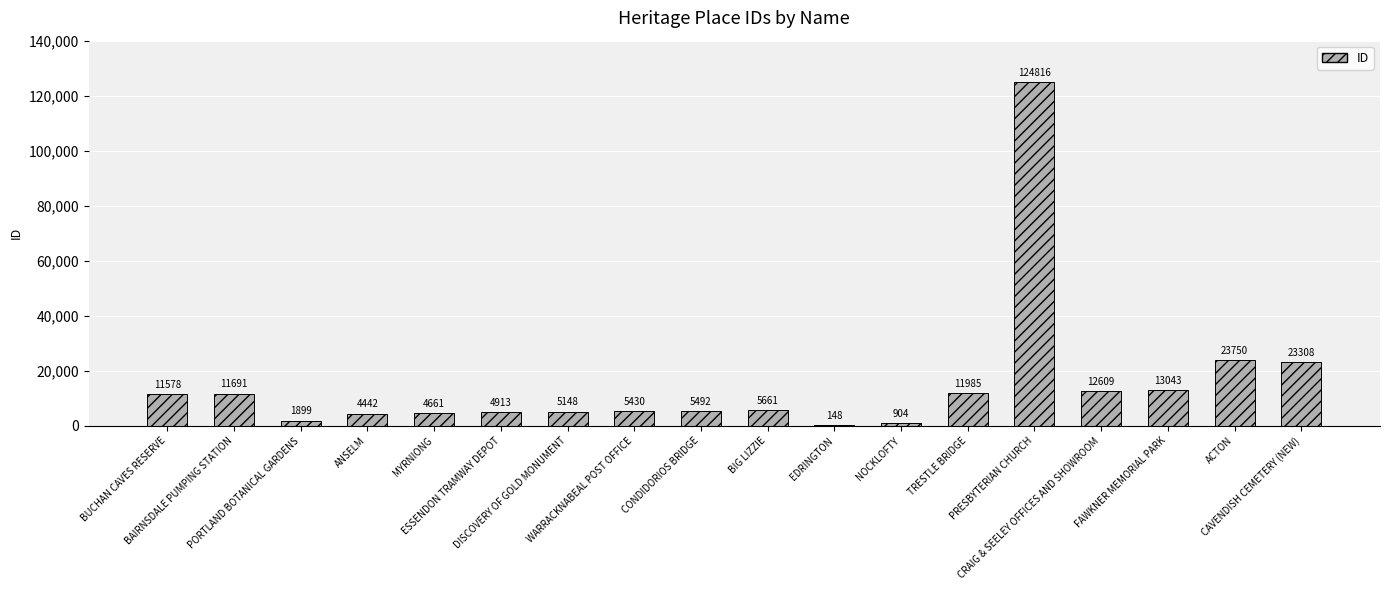

The chart shows a value of 124816 at PRESBYTERIAN CHURCH. True or false?

True